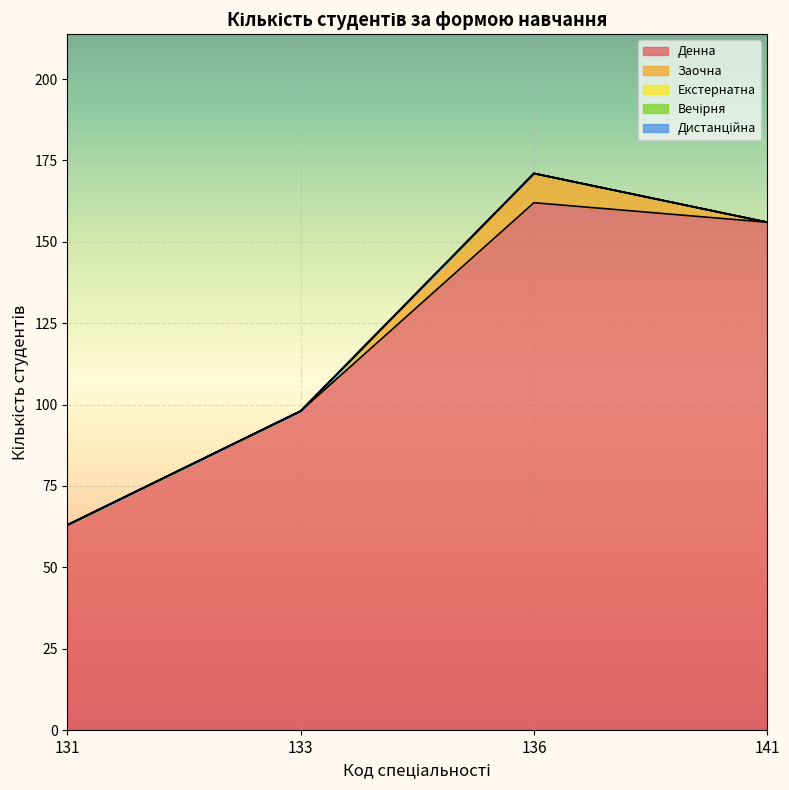

Is the value of Заочна at 133 greater than the value of Екстернатна at 136?

No